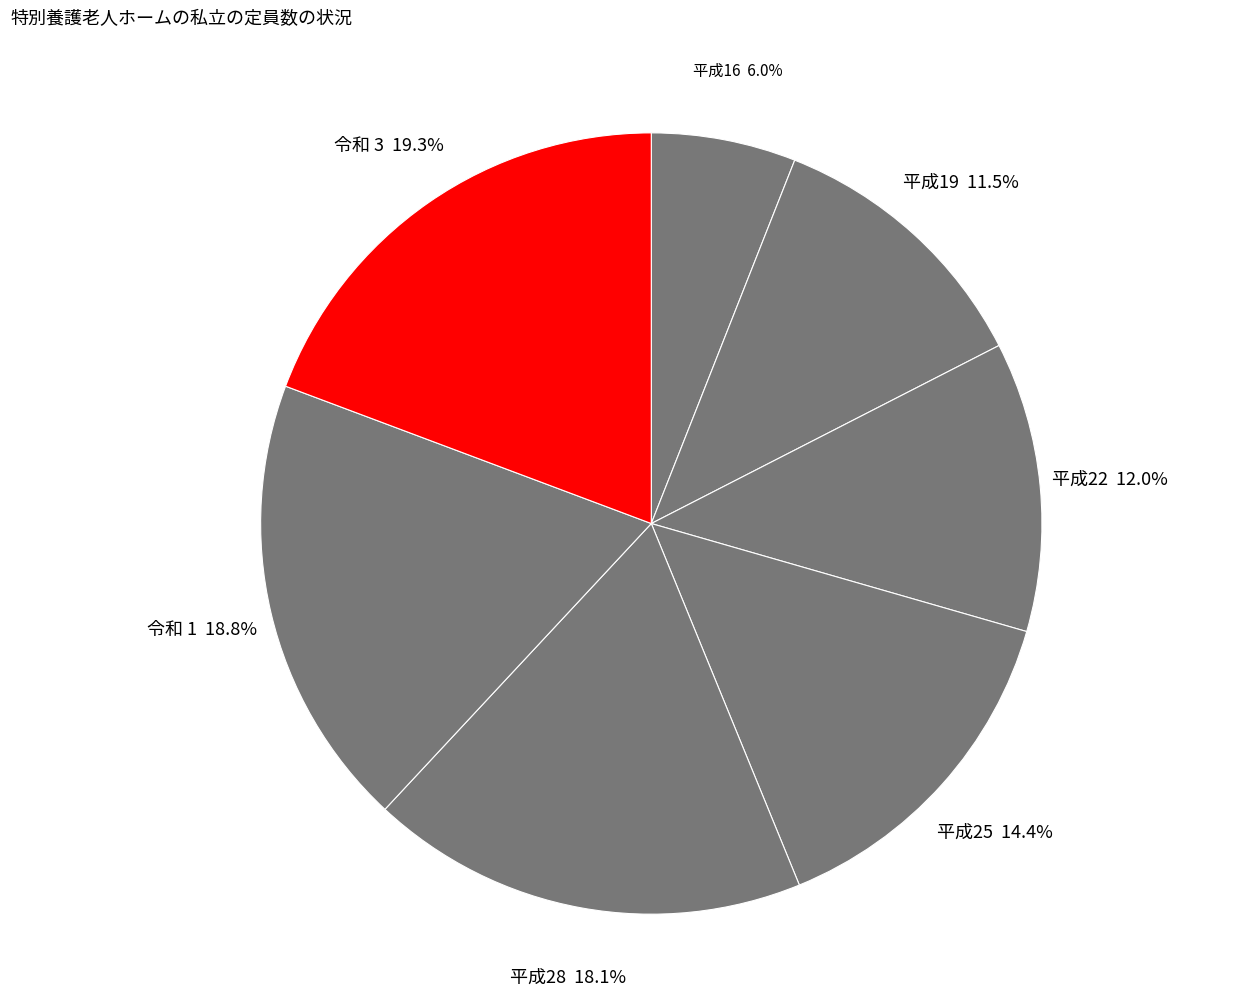

How many segments does this pie chart have?

7